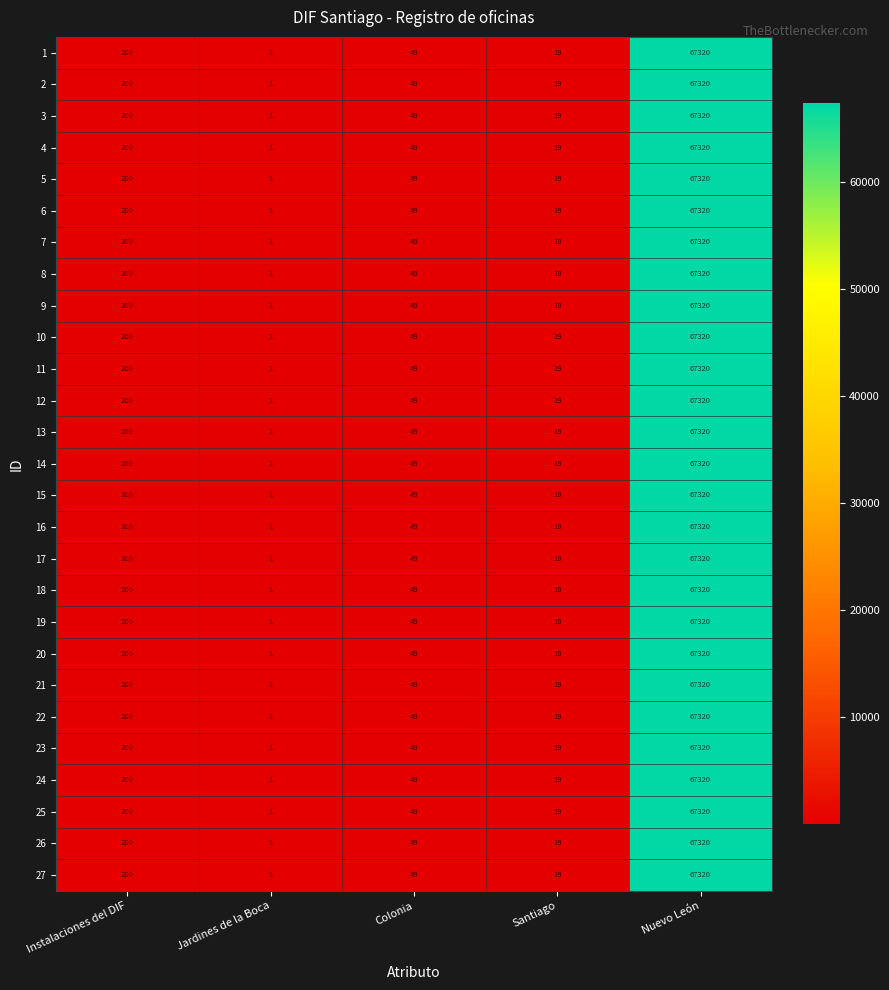

At which category is the sum across all series the highest?

Nuevo León